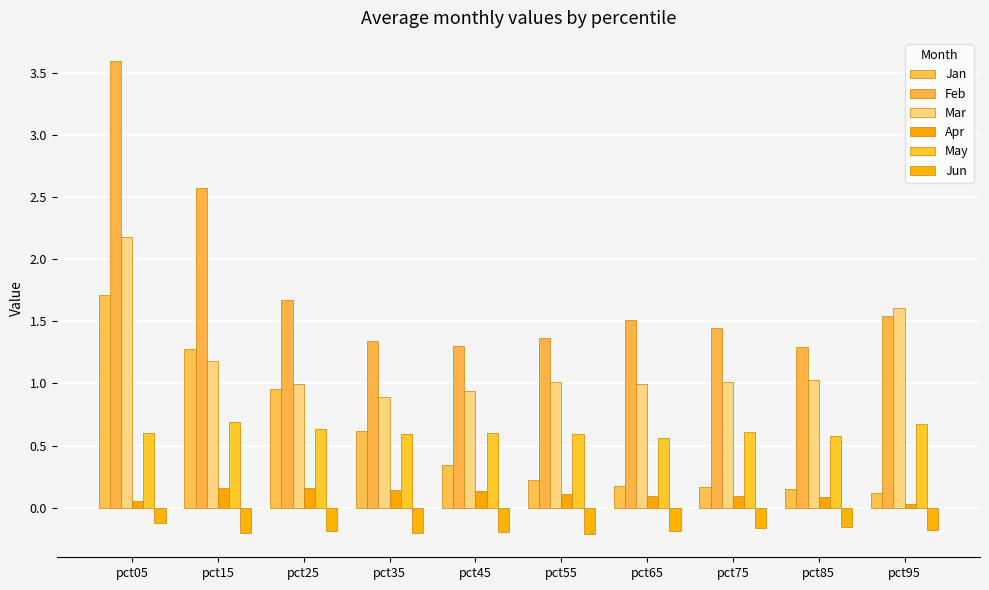

How many bars are there in total?

60